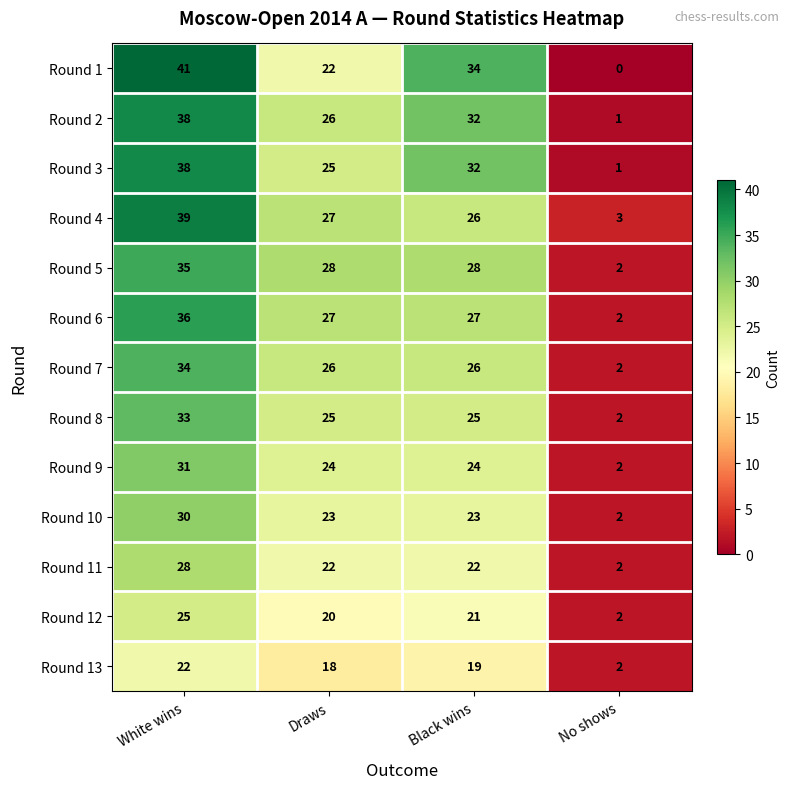

Which series has the widest spread of values?

Round 1